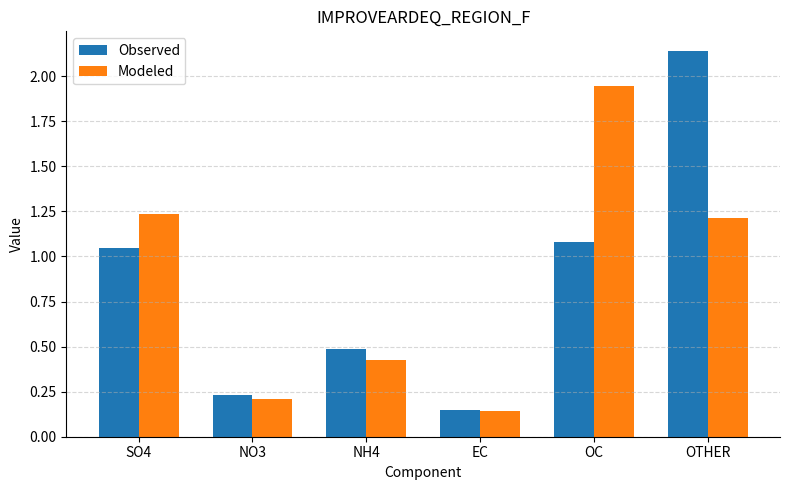

What is the label of the 2nd bar from the left?

NO3